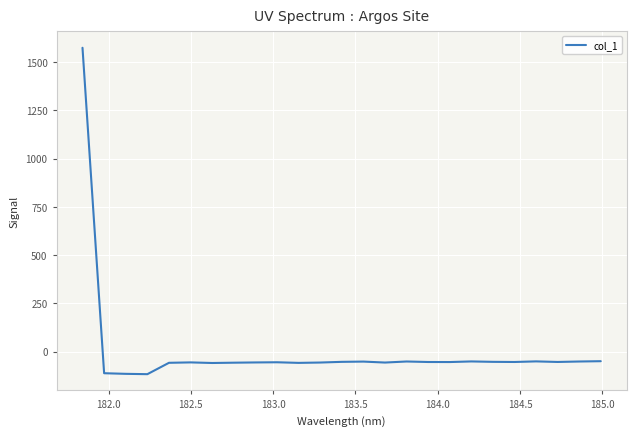

Does the chart display data point markers on the line(s)?

No